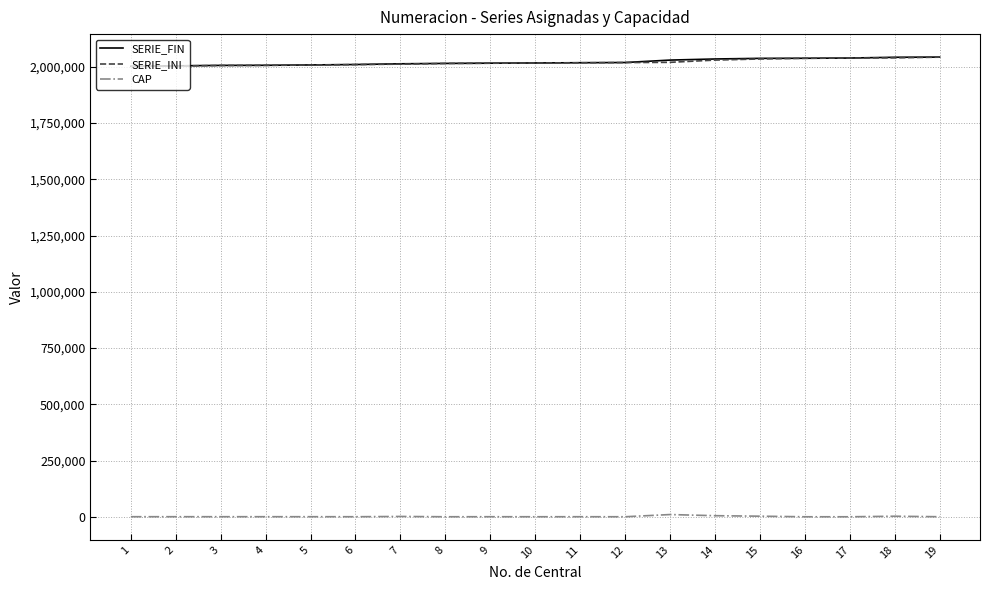

What is the greatest value displayed?

2043299